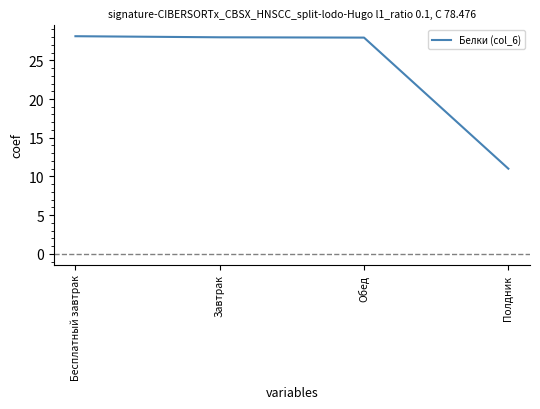

Is this an area chart (filled region under the line)?

No